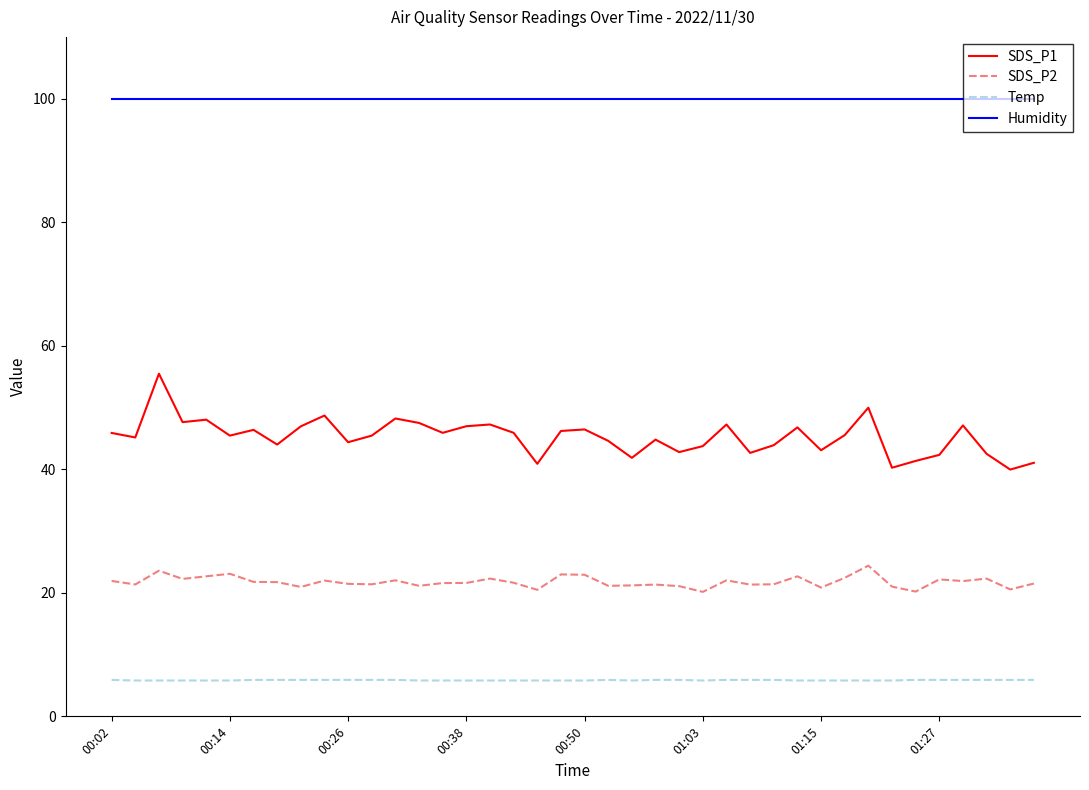

True or false: Humidity and Temp cross at least once.

False